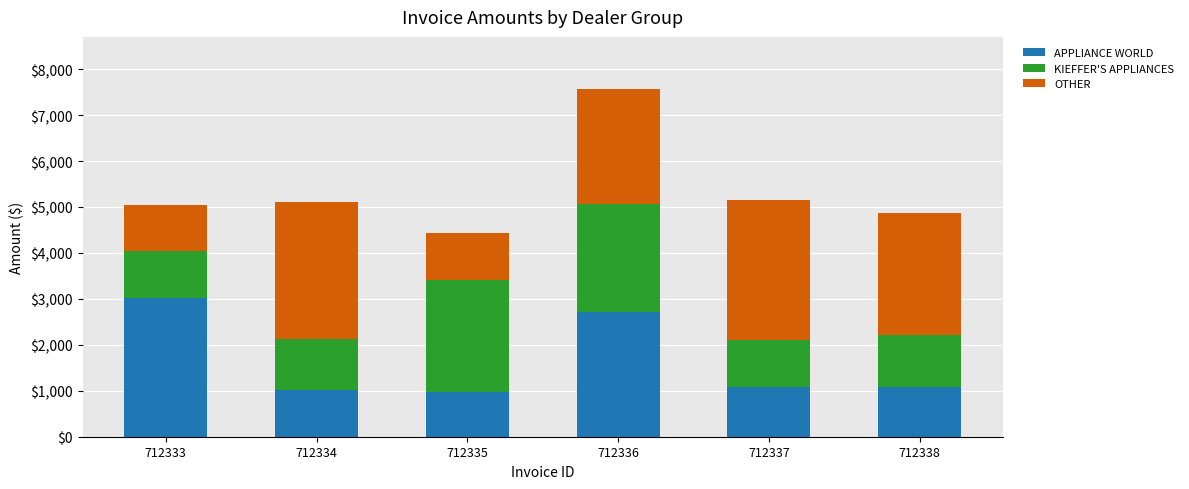

What are all the series names shown in the legend?

APPLIANCE WORLD, KIEFFER'S APPLIANCES, OTHER